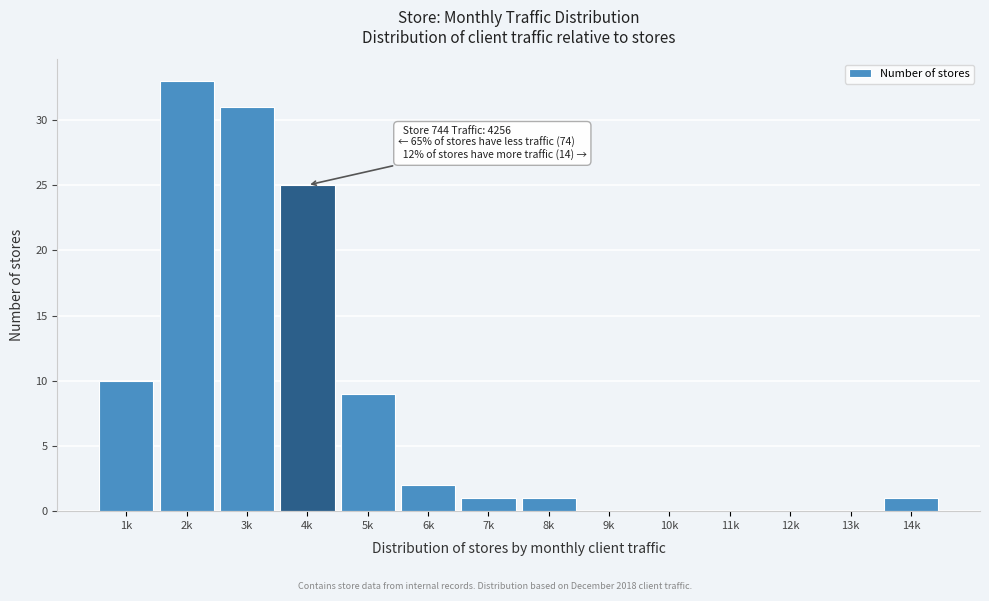

Reading left to right, what are all the values shown in this chart?

1k=10	2k=33	3k=31	4k=25	5k=9	6k=2	7k=1	8k=1	9k=0	10k=0	11k=0	12k=0	13k=0	14k=1